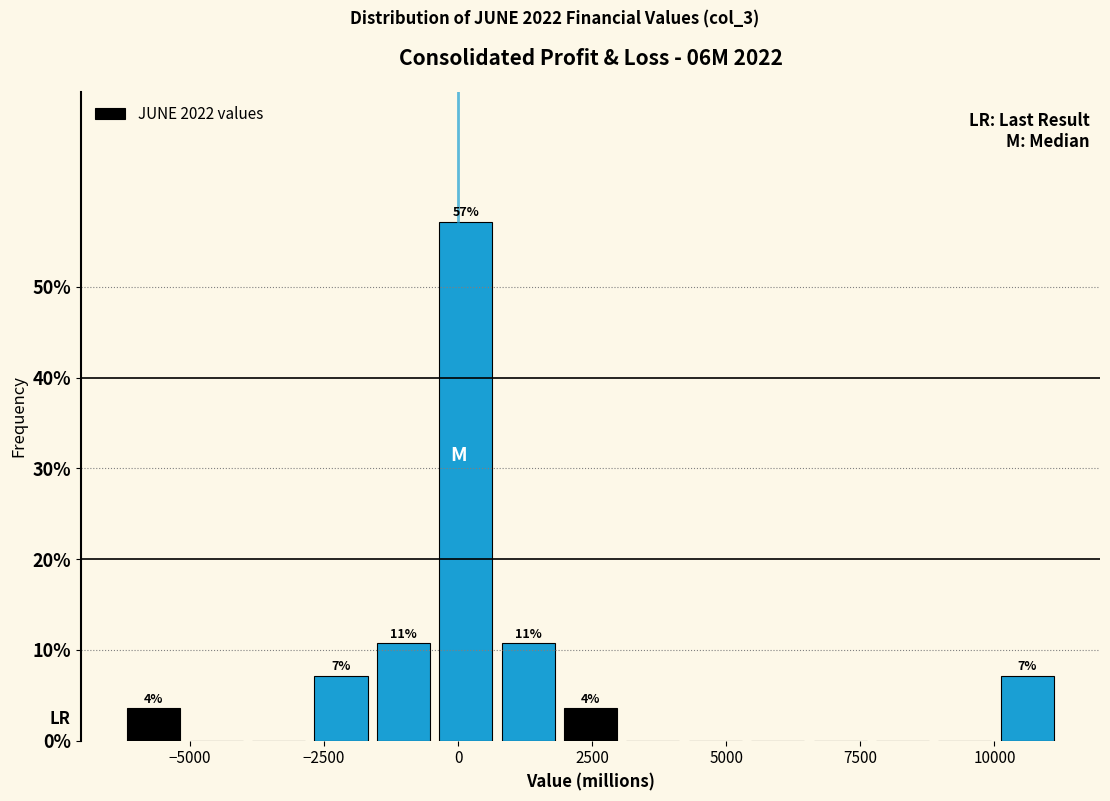

Read against the x-axis, roughly where is the centre of the tallest bar?

0